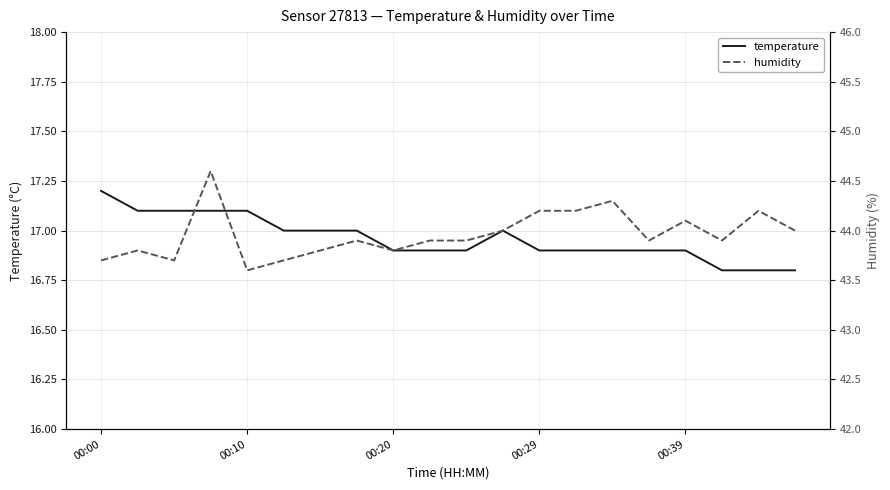

Is it true that temperature equals 27.6 at 00:10?

False